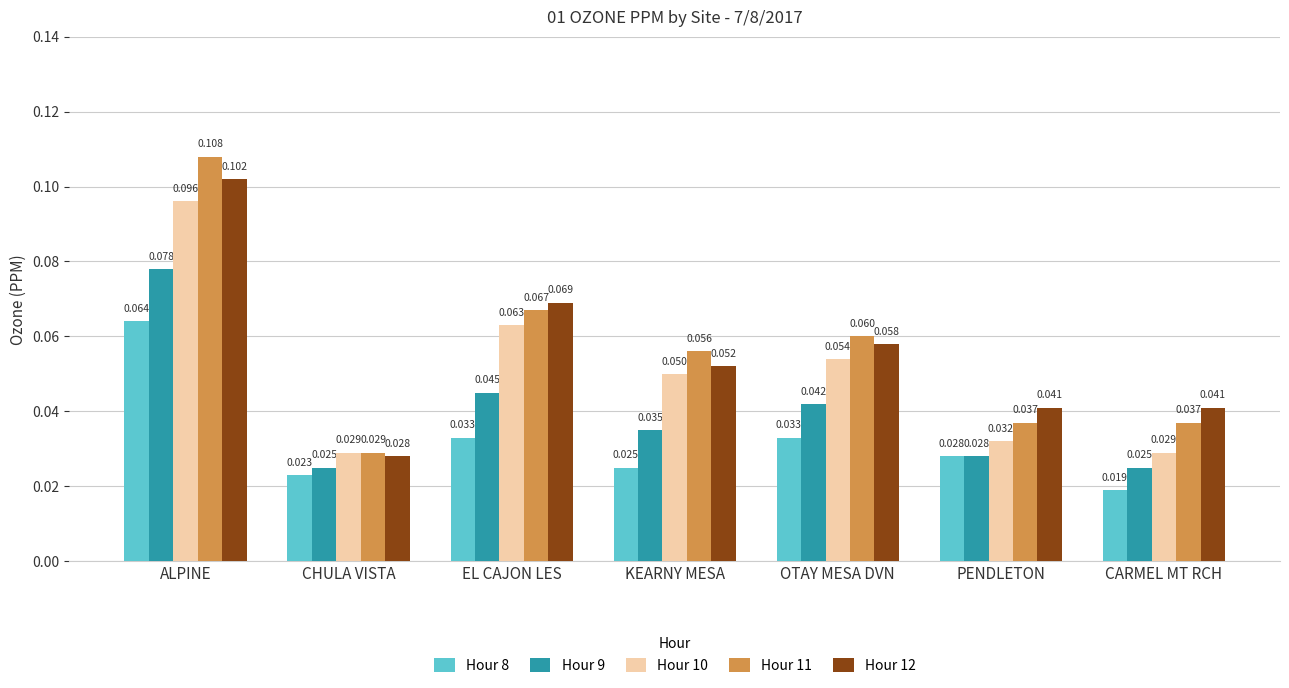

Where is Hour 11 nearest to the value 0?

CHULA VISTA